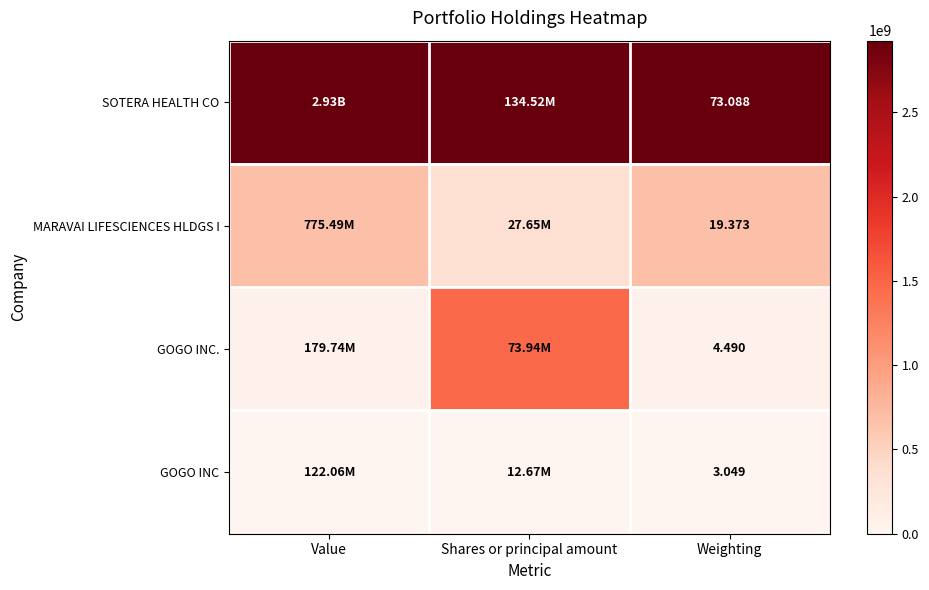

Between Value and Weighting, which is larger?

Value